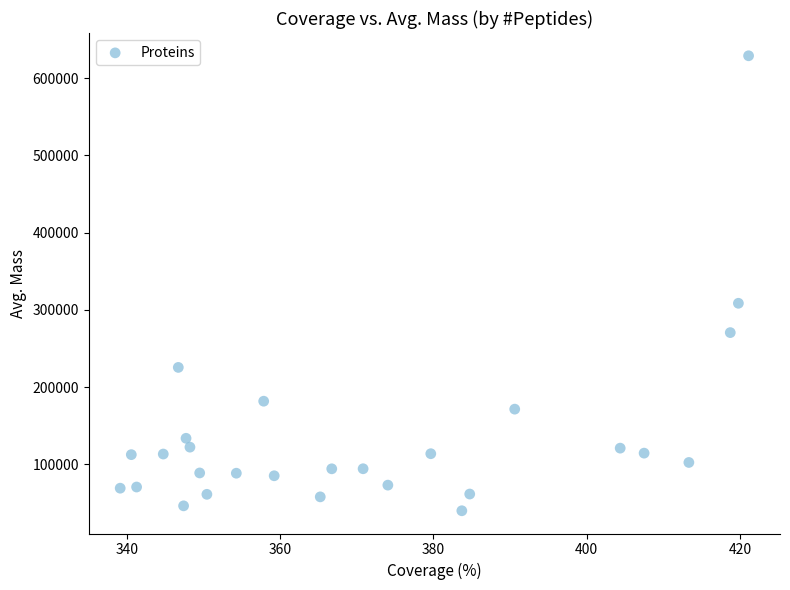

What Y value in the scatter plot is closest to 334523?

308606